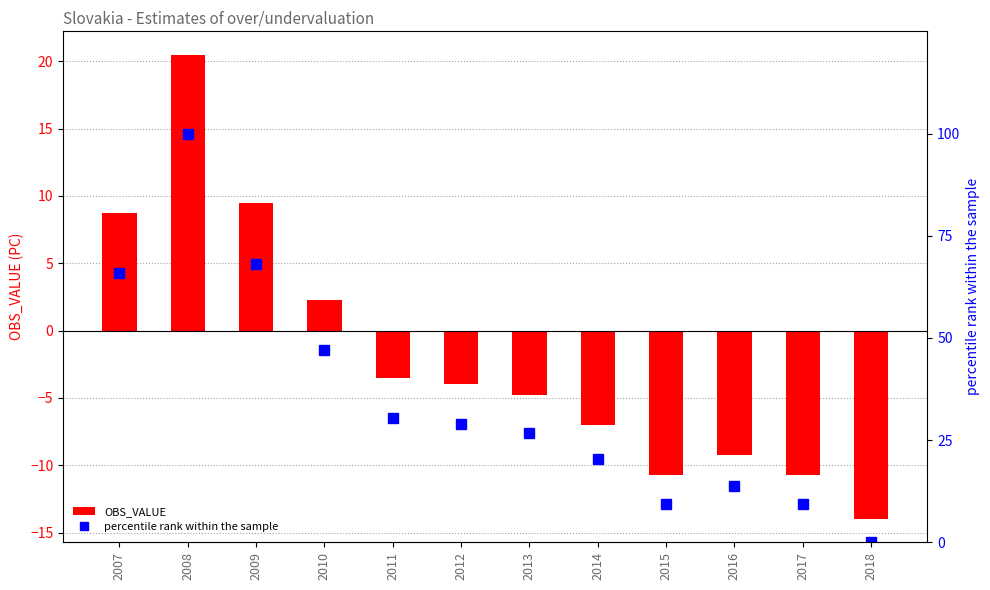

At which label does percentile rank within the sample reach its minimum?

2018